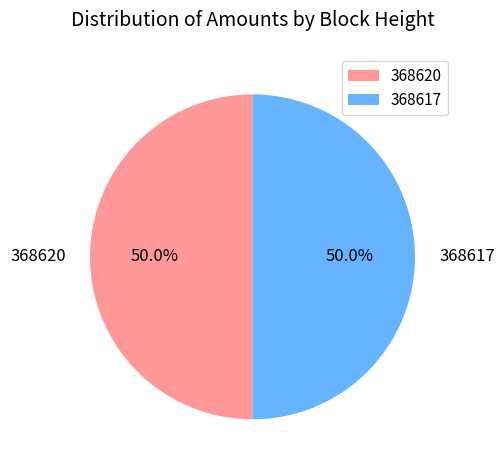

Combined, do 368617 and 368620 account for over 50%?

Yes